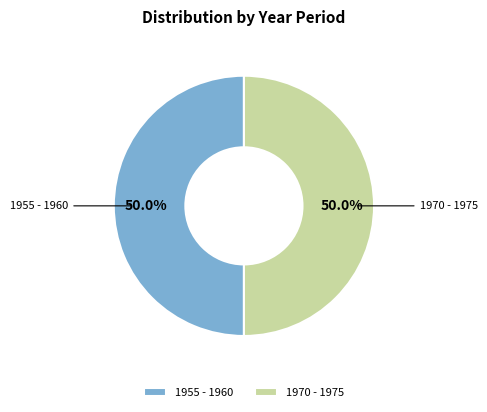

What is the ratio of the value at 1970 - 1975 to the value at 1955 - 1960?

1.0